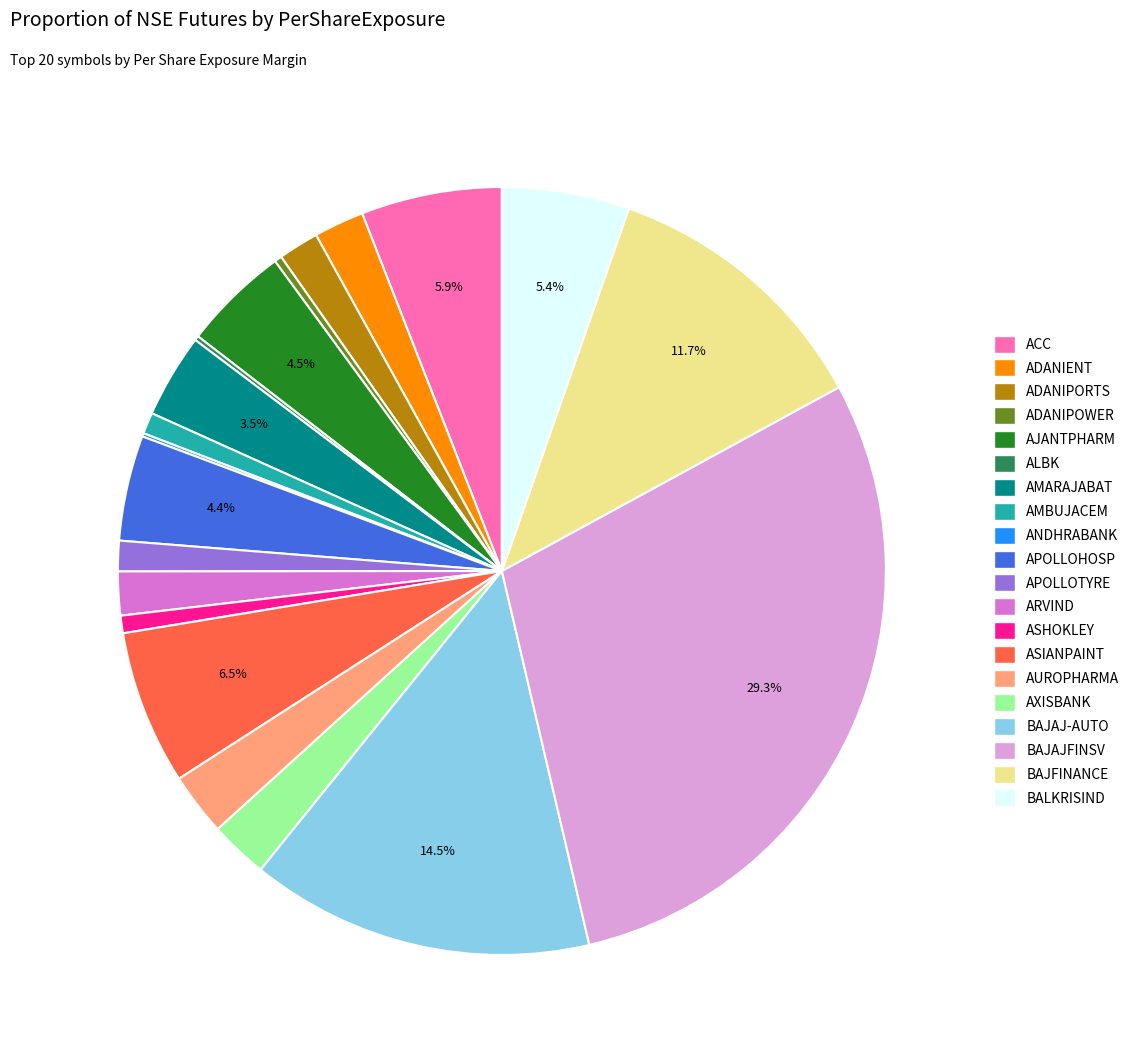

Is it true that AUROPHARMA is 3% of the pie?

True